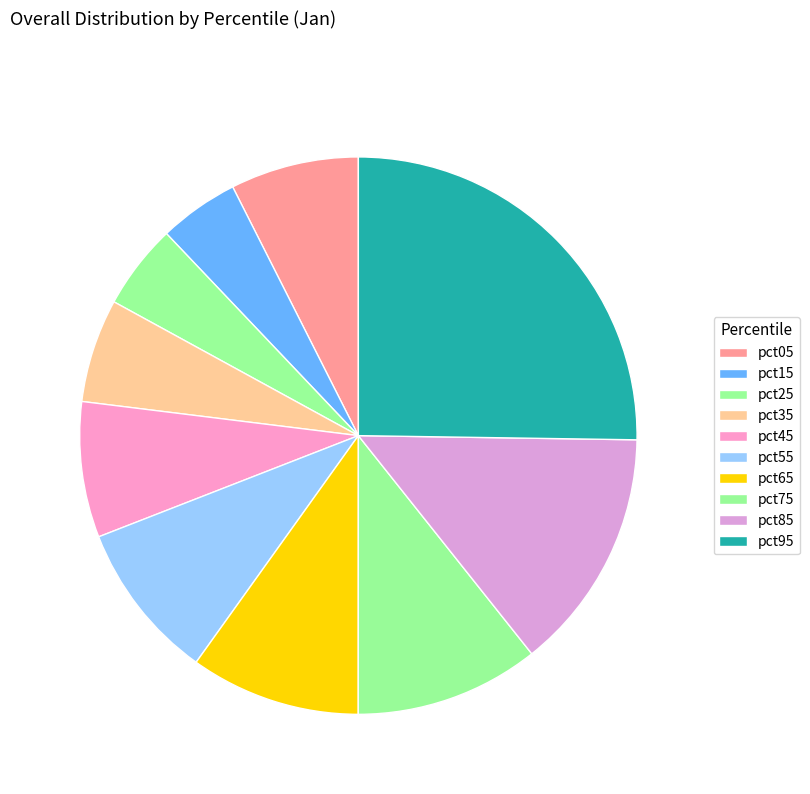

To the nearest percent, what is the difference between the pct75 and pct35 slice percentages?

5%